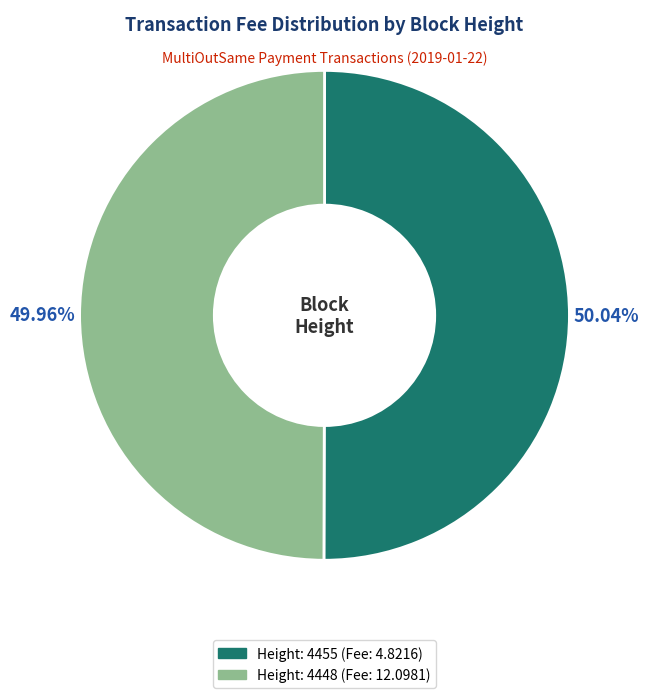

What percentage is the Height: 4448 slice, to the nearest percent?

50%